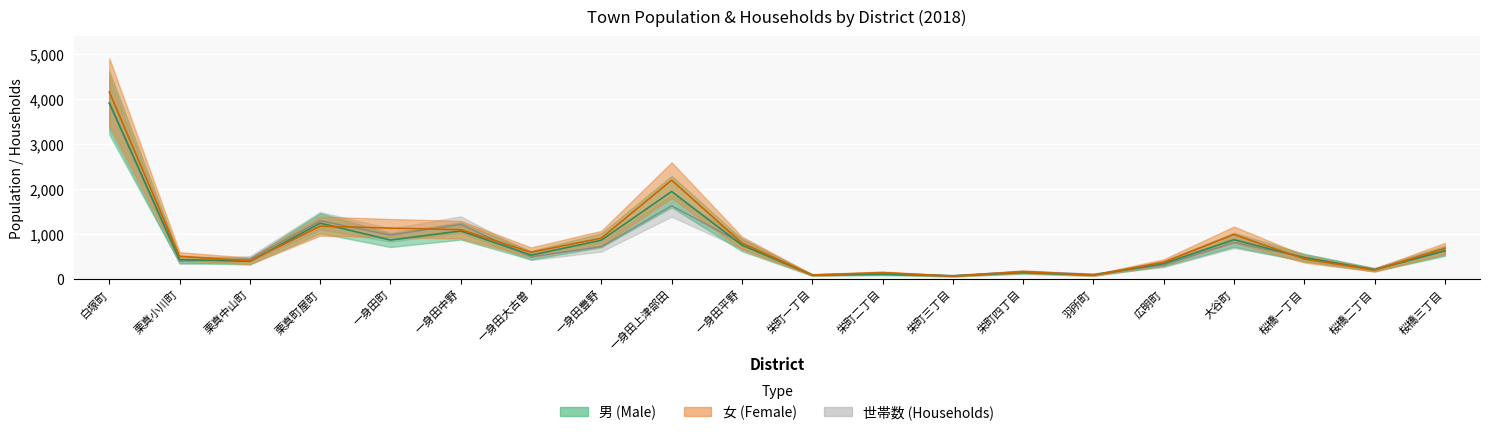

What position from the right is 栗真小川町?

19